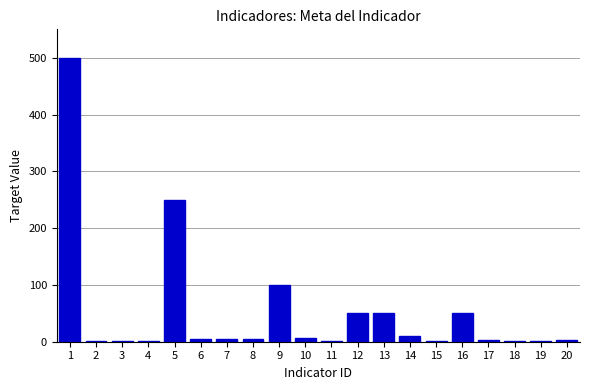

What is the maximum value shown in the chart?

500